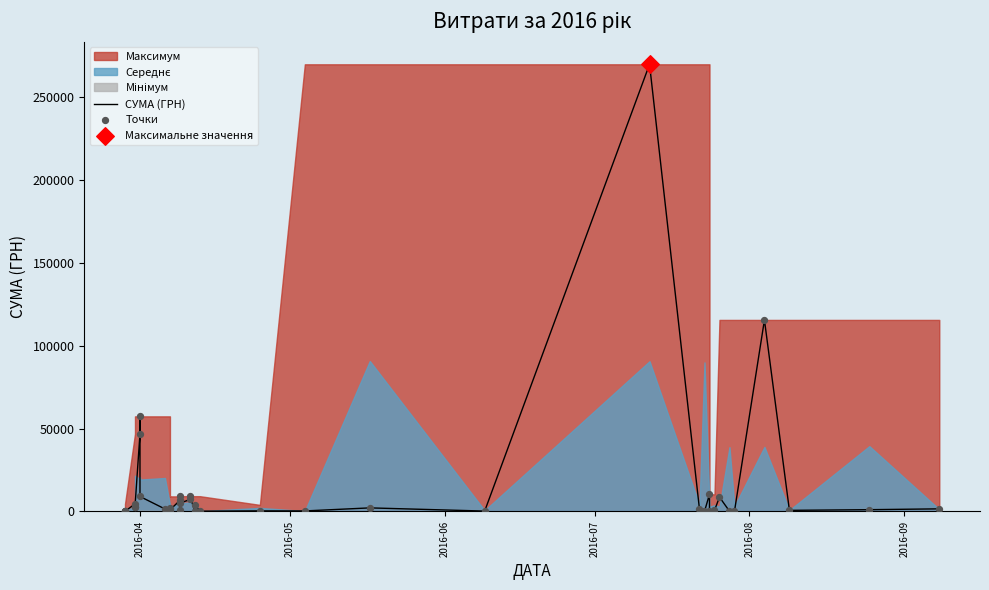

Which series reaches the minimum Y coordinate?

СУМА (ГРН)